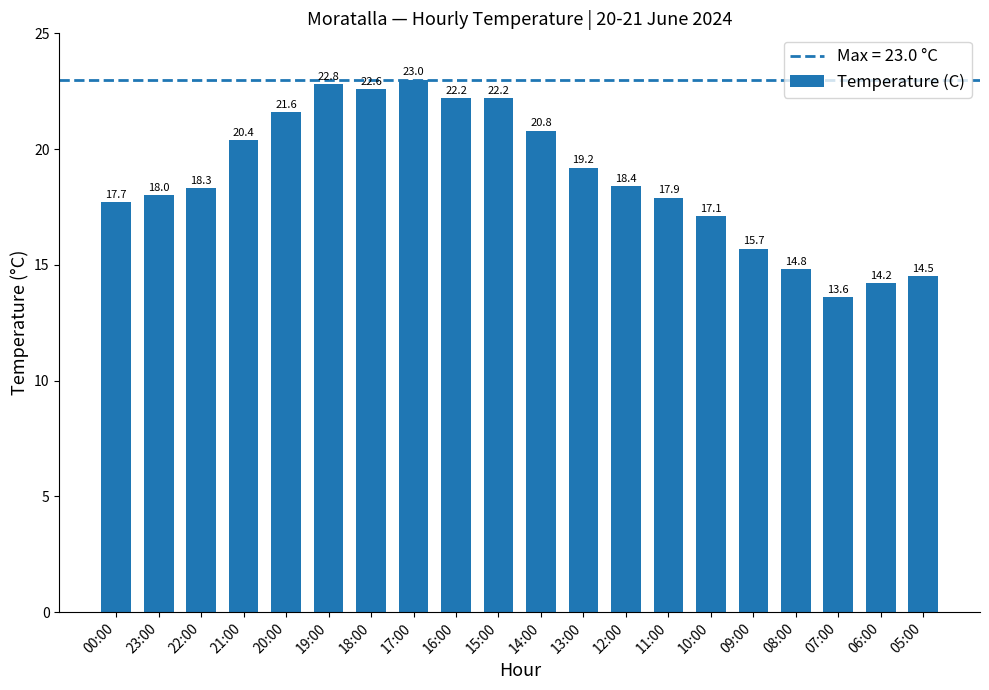

What is the ratio of the value at 23:00 to the value at 08:00?

1.2